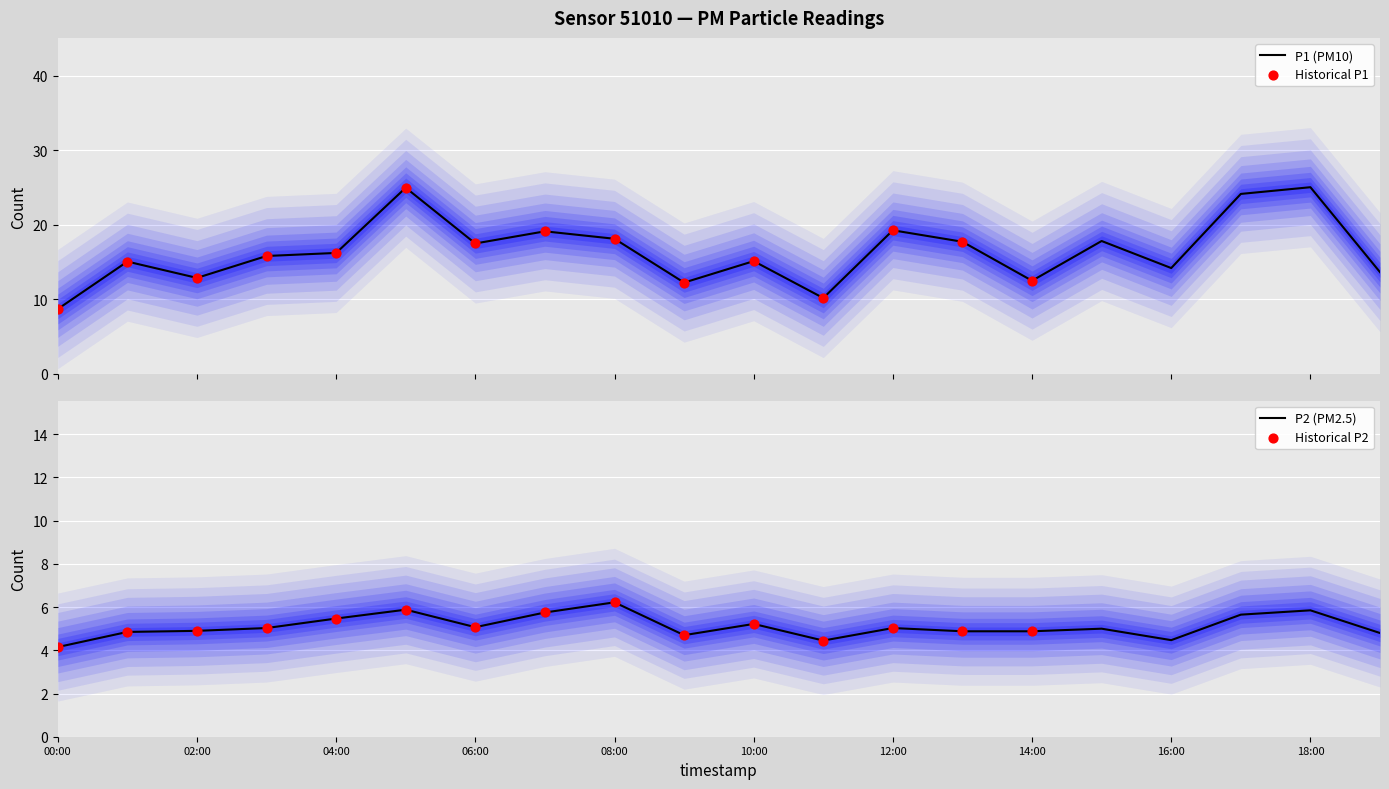

At how many categories does at least one series exceed 16?

10